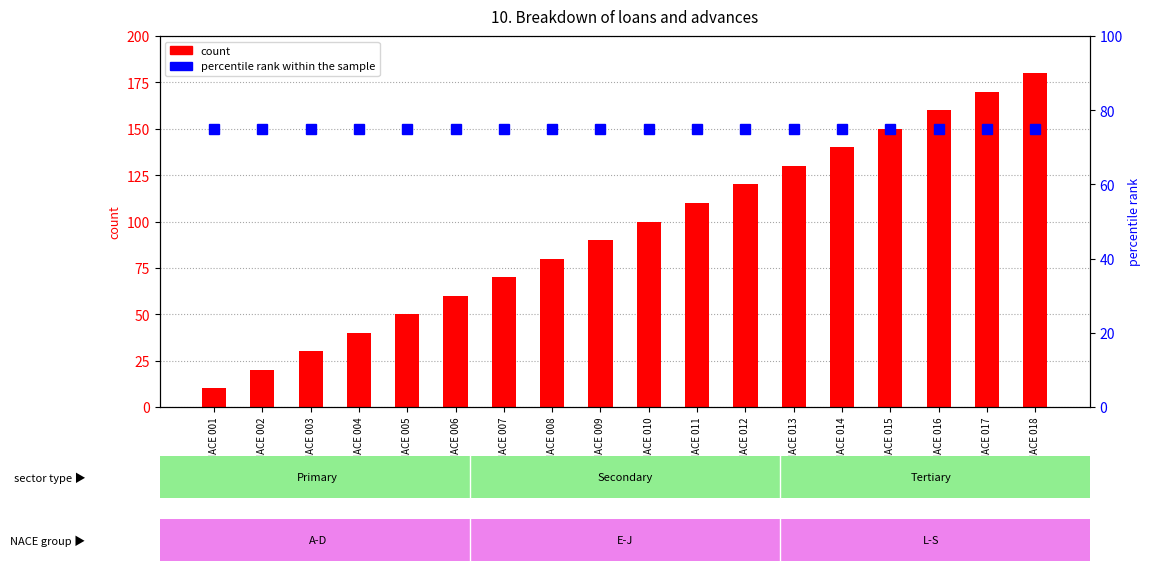

Which category has the lowest value in the percentile rank within the sample series?

NACE 001